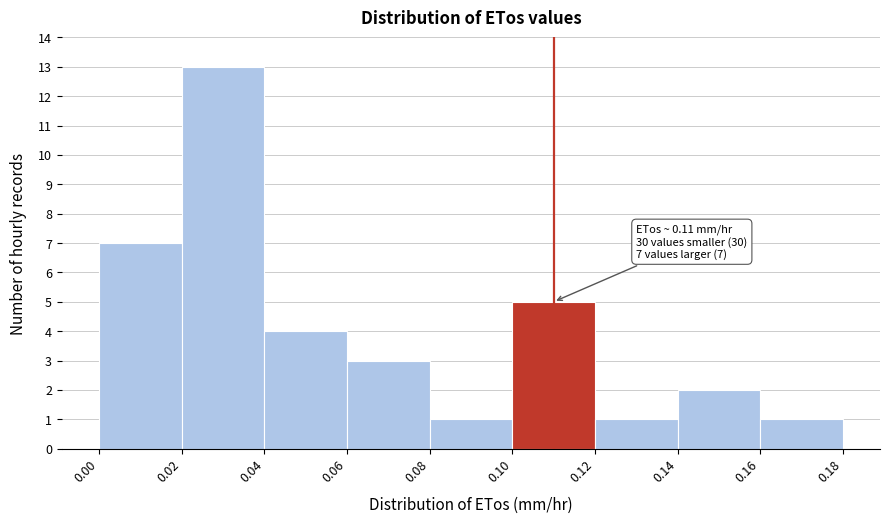

Which range on the x-axis has the tallest bar?

0.02 to 0.04